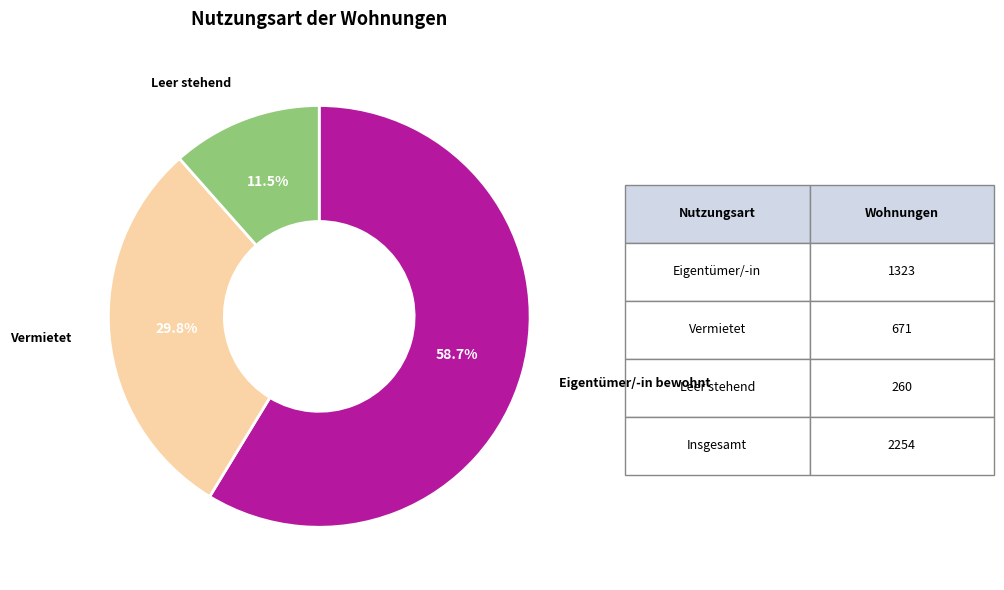

What is the smallest slice in the pie chart?

Leer stehend